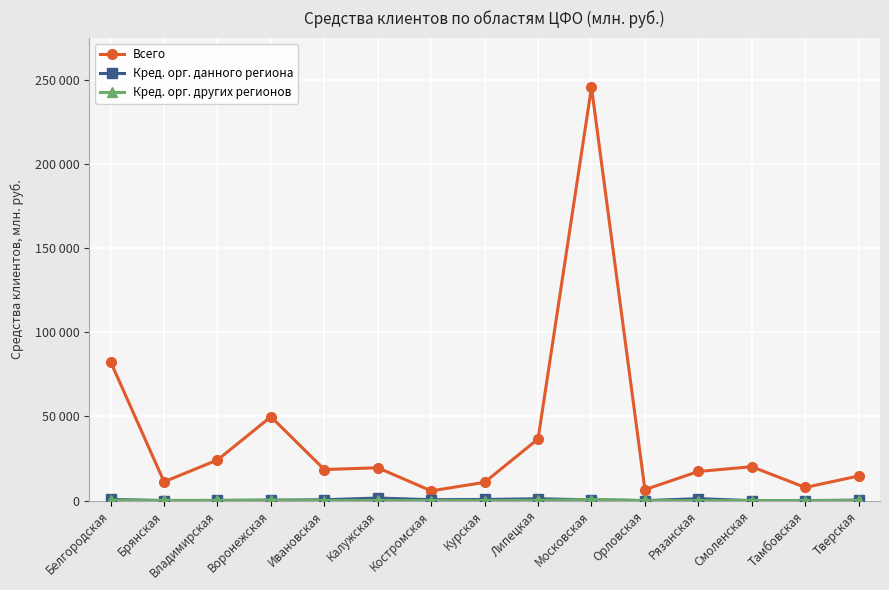

At which category does Всего reach its first local peak?

Воронежская